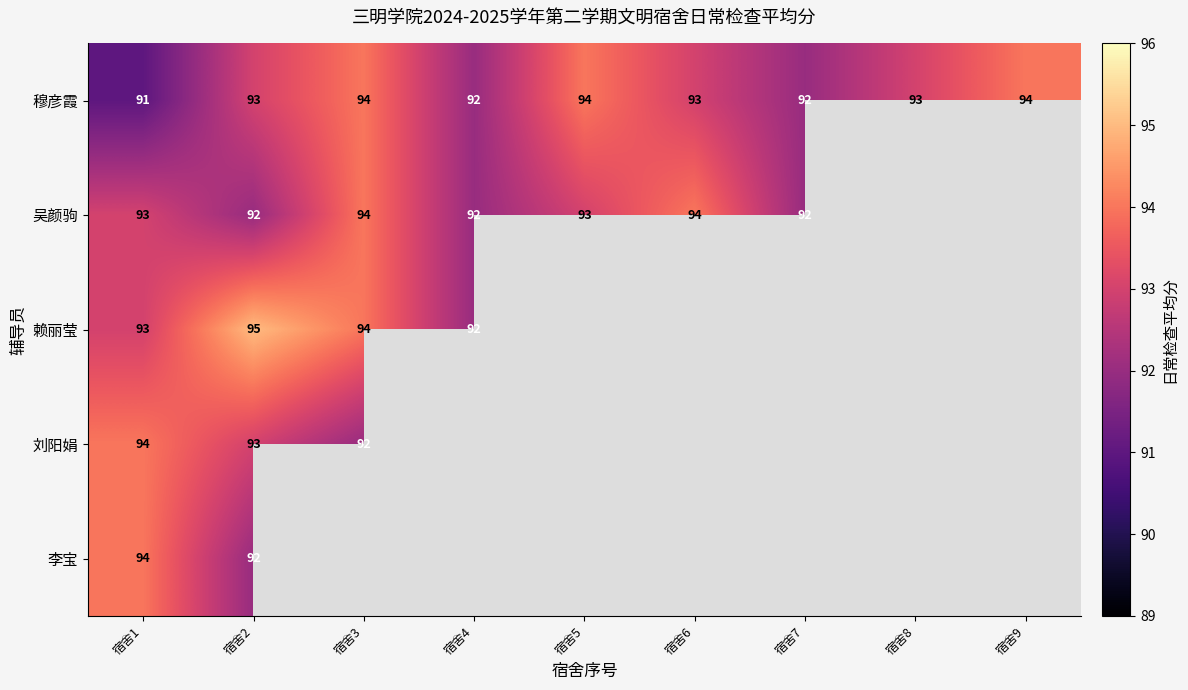

The value of 刘阳娟 at 宿舍3 is 92. True or false?

True